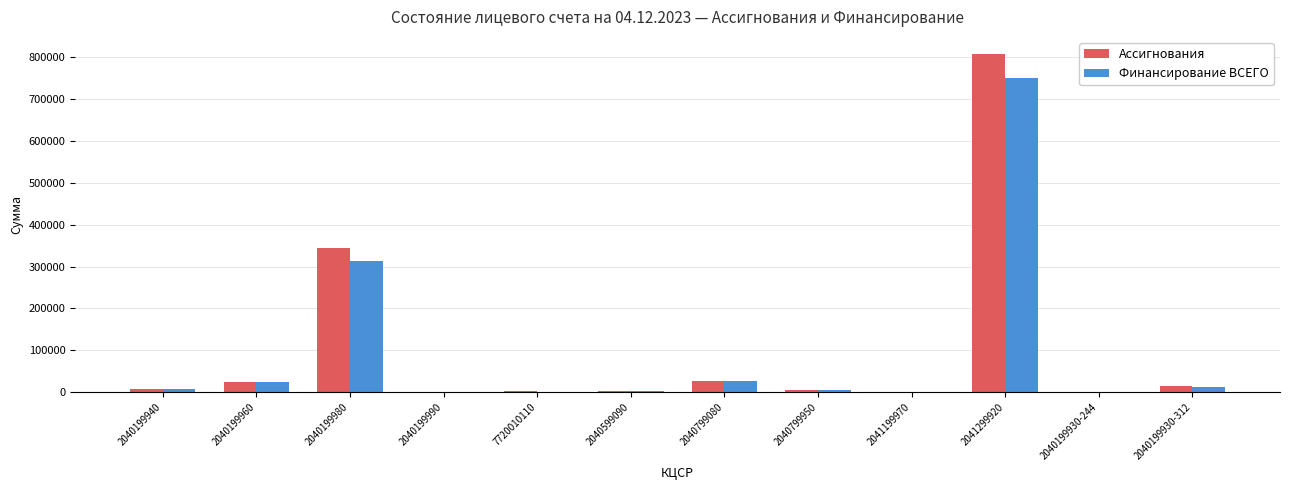

What are all the series names shown in the legend?

Ассигнования, Финансирование ВСЕГО